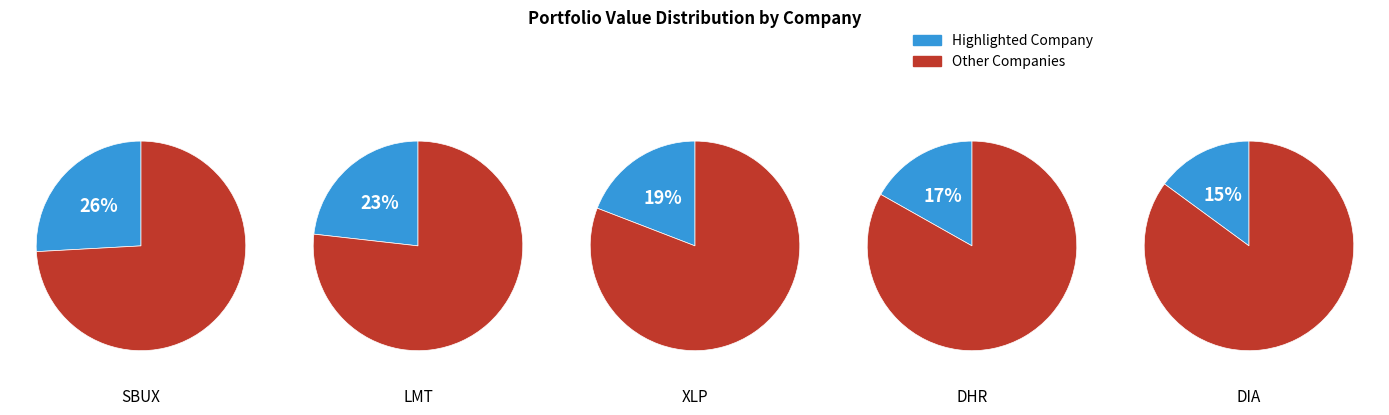

What portion of the pie excludes CONSUMER STAPLES SPDR?

80.9%